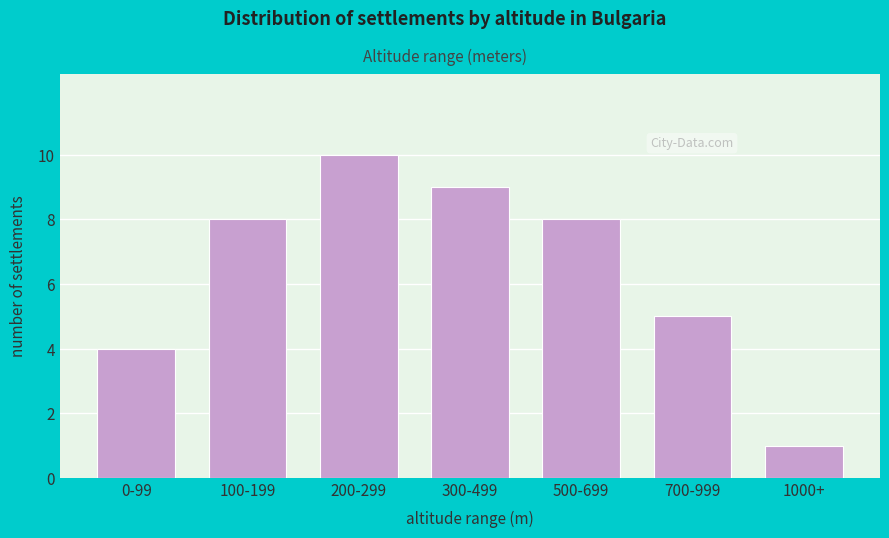

Reading left to right, list all the values displayed in this chart.

4	8	10	9	8	5	1